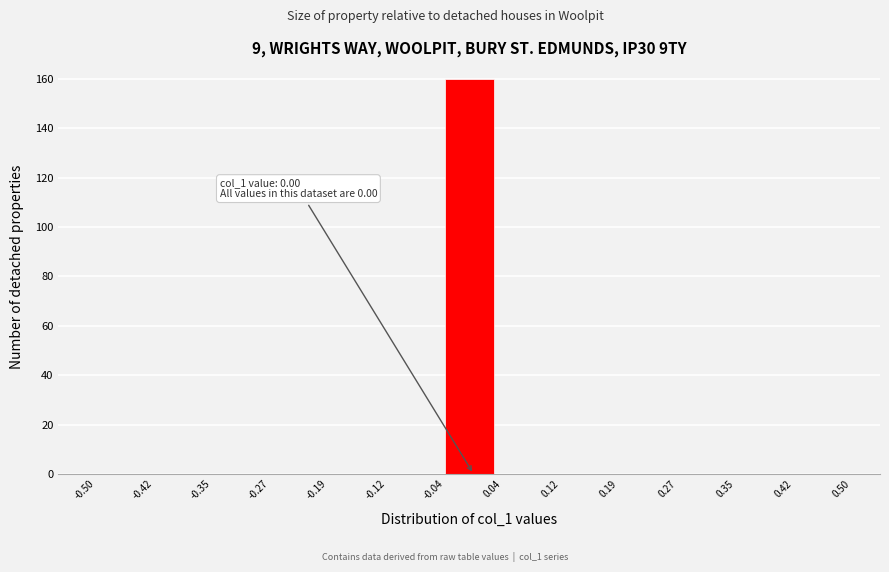

Which range on the x-axis has the tallest bar?

-0.04 to 0.04